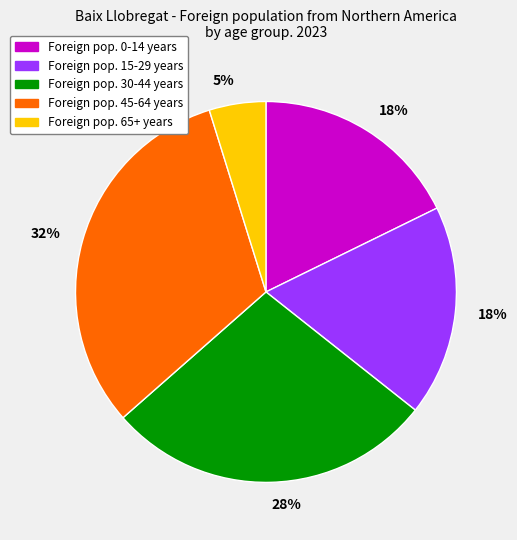

Does any single category account for the majority?

No